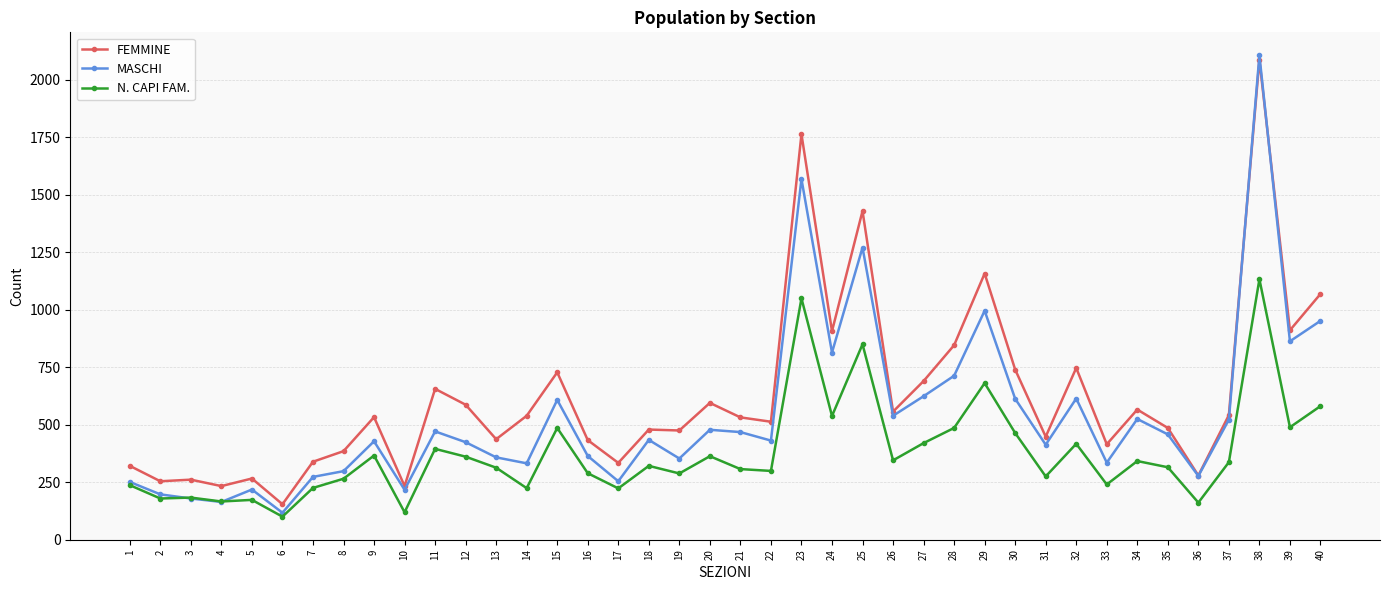

What is the spread (max minus min) of values at 9?

167